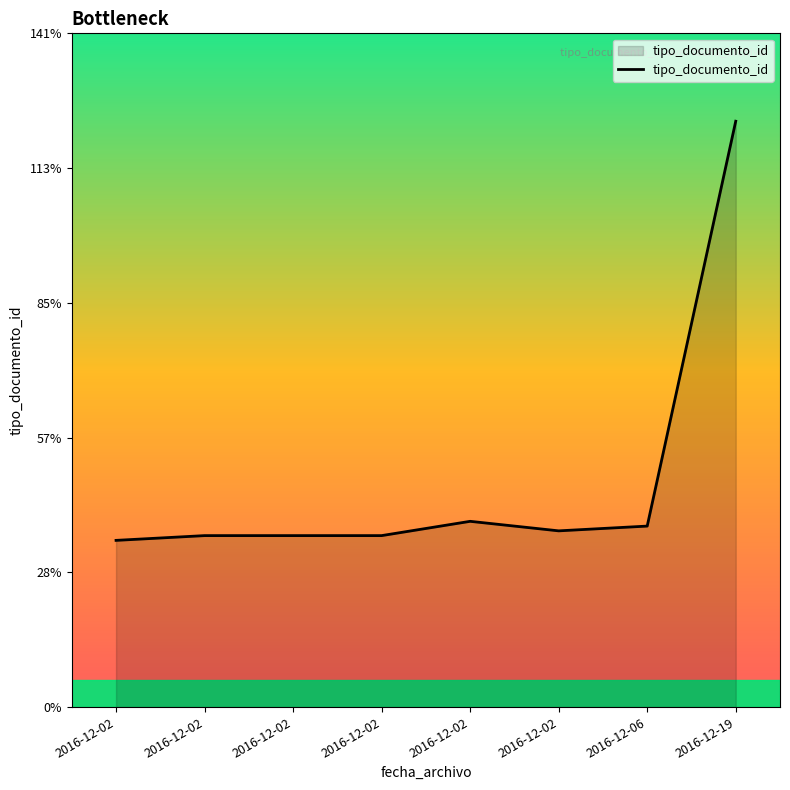

How many series are shown in this chart?

1